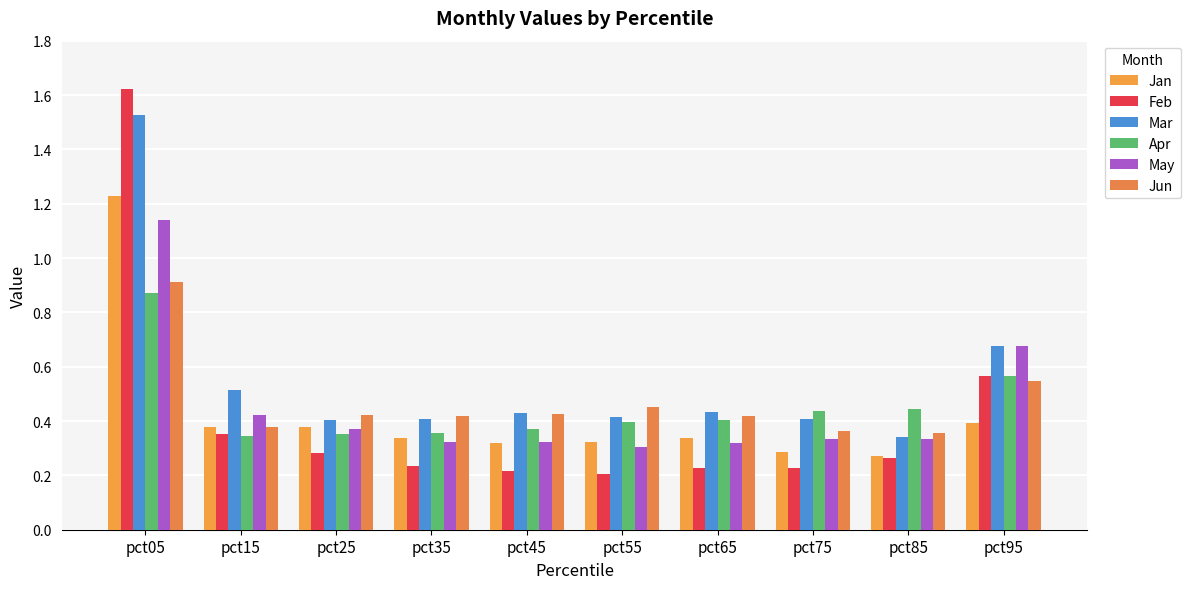

What is the difference between the Feb values at pct25 and pct05?

1.3